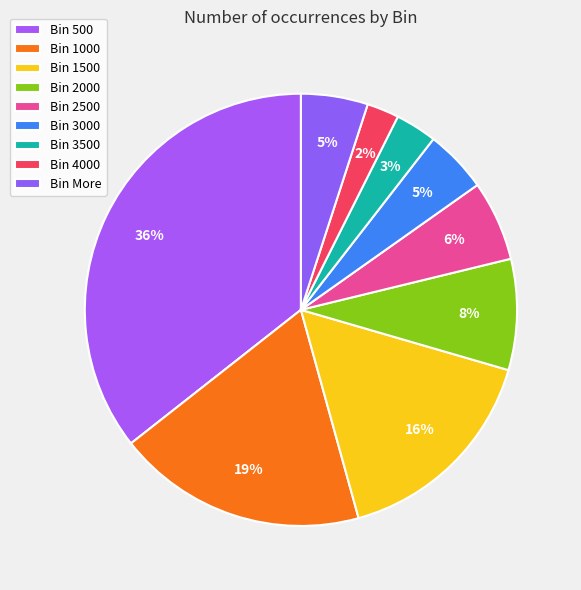

Rank the categories by value from highest to lowest.

500, 1000, 1500, 2000, 2500, More, 3000, 3500, 4000